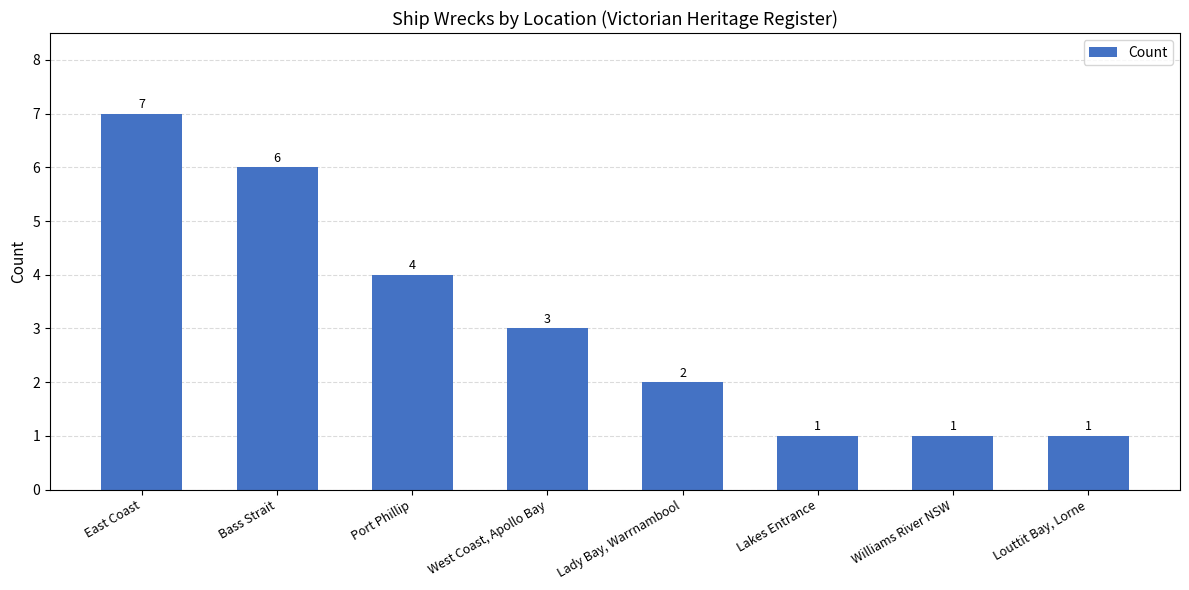

How many data points does each series have?

8